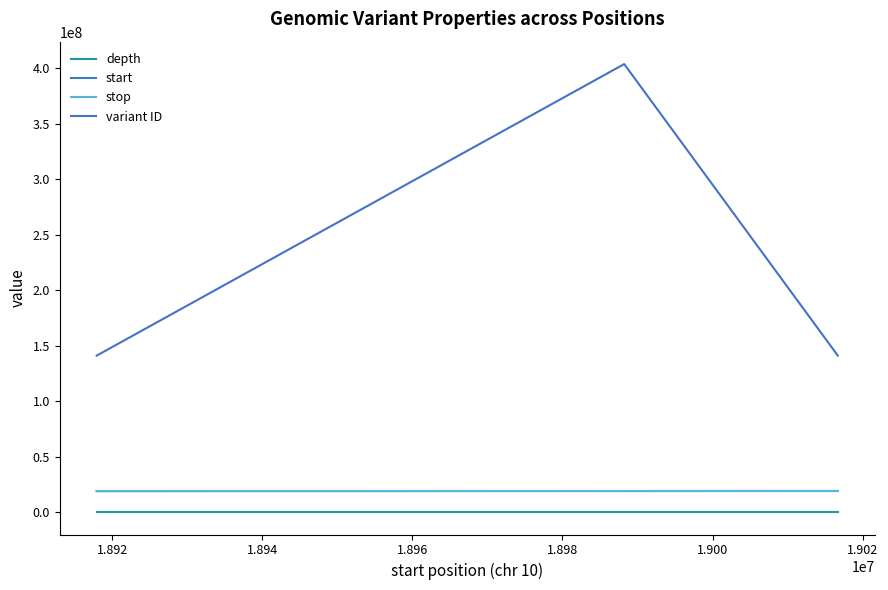

Is the value of stop at 1.892 greater than the value of start at 1.896?

No